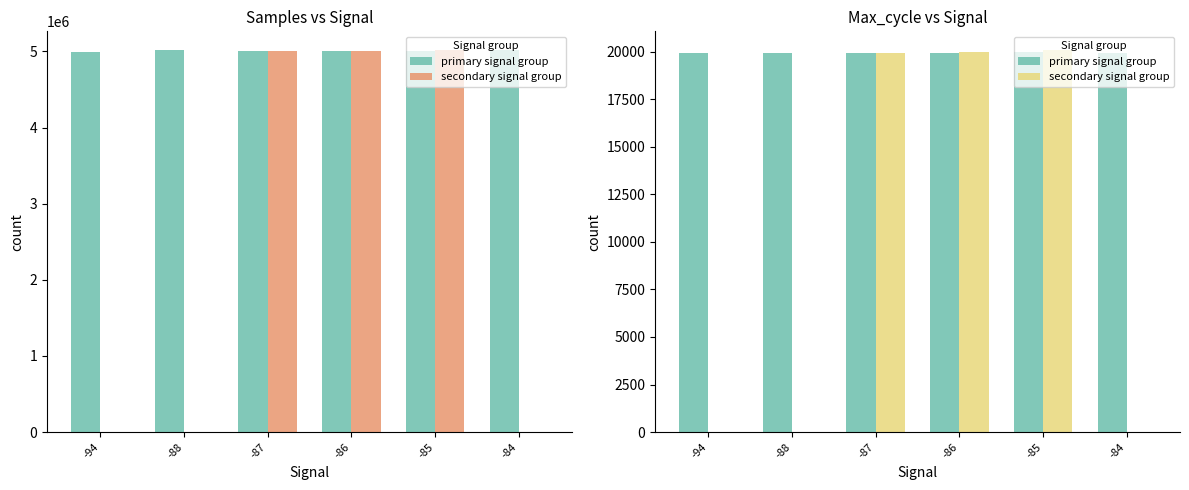

What is the total value across all series at -88?

19917.0